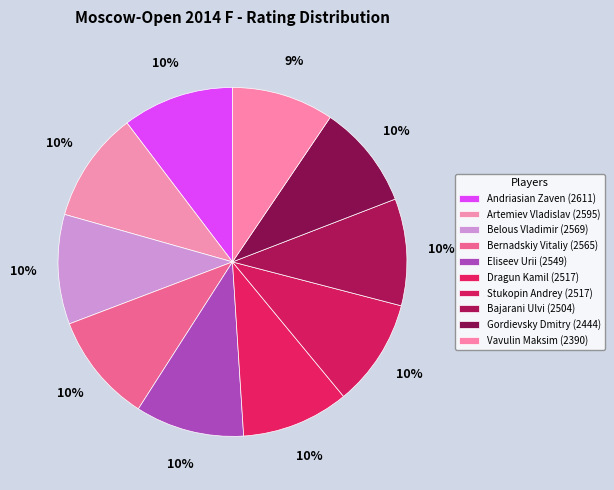

To the nearest percent, what is the combined percentage of Bernadskiy Vitaliy and Artemiev Vladislav?

20%